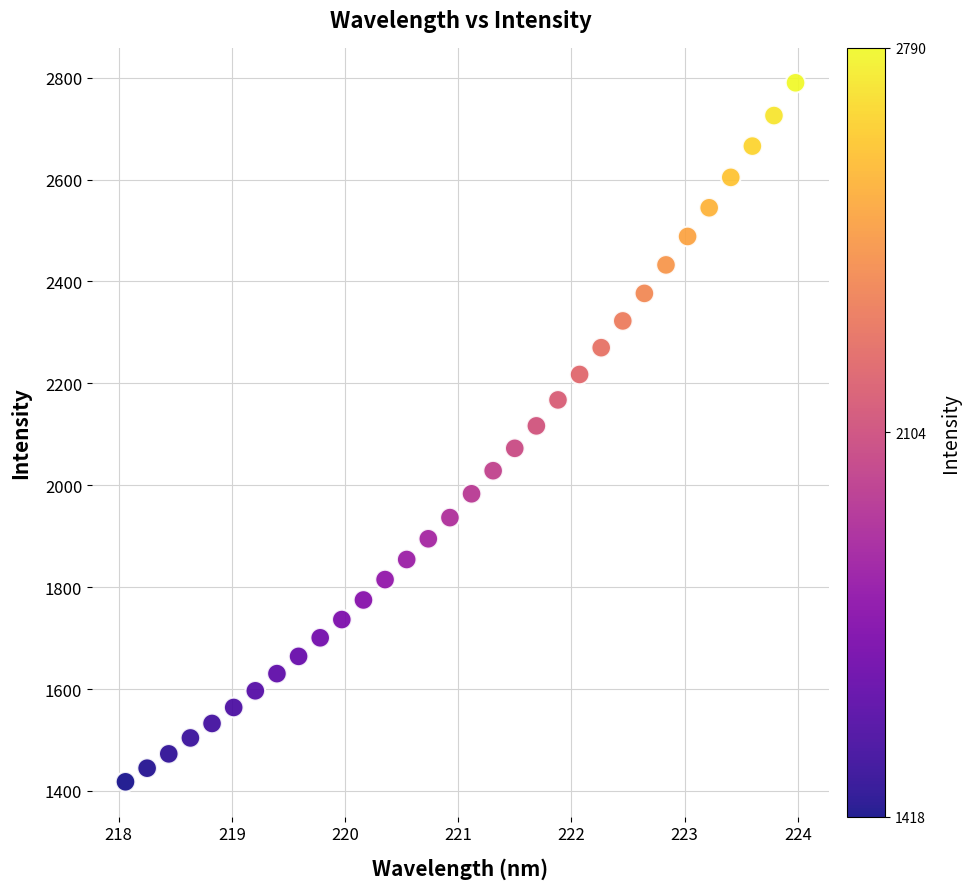

What is the range of Y values (max minus min)?

1371.9